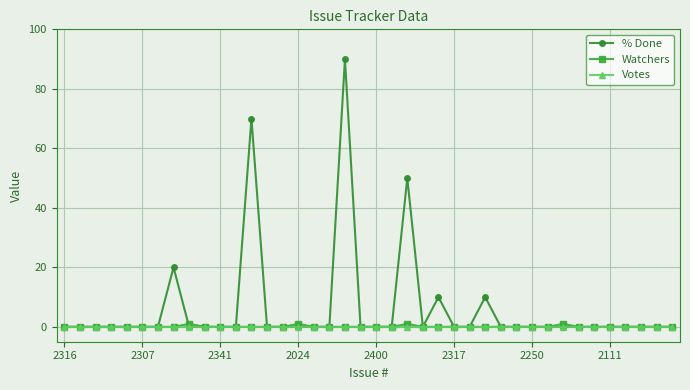

Which series has the largest total across all categories?

% Done